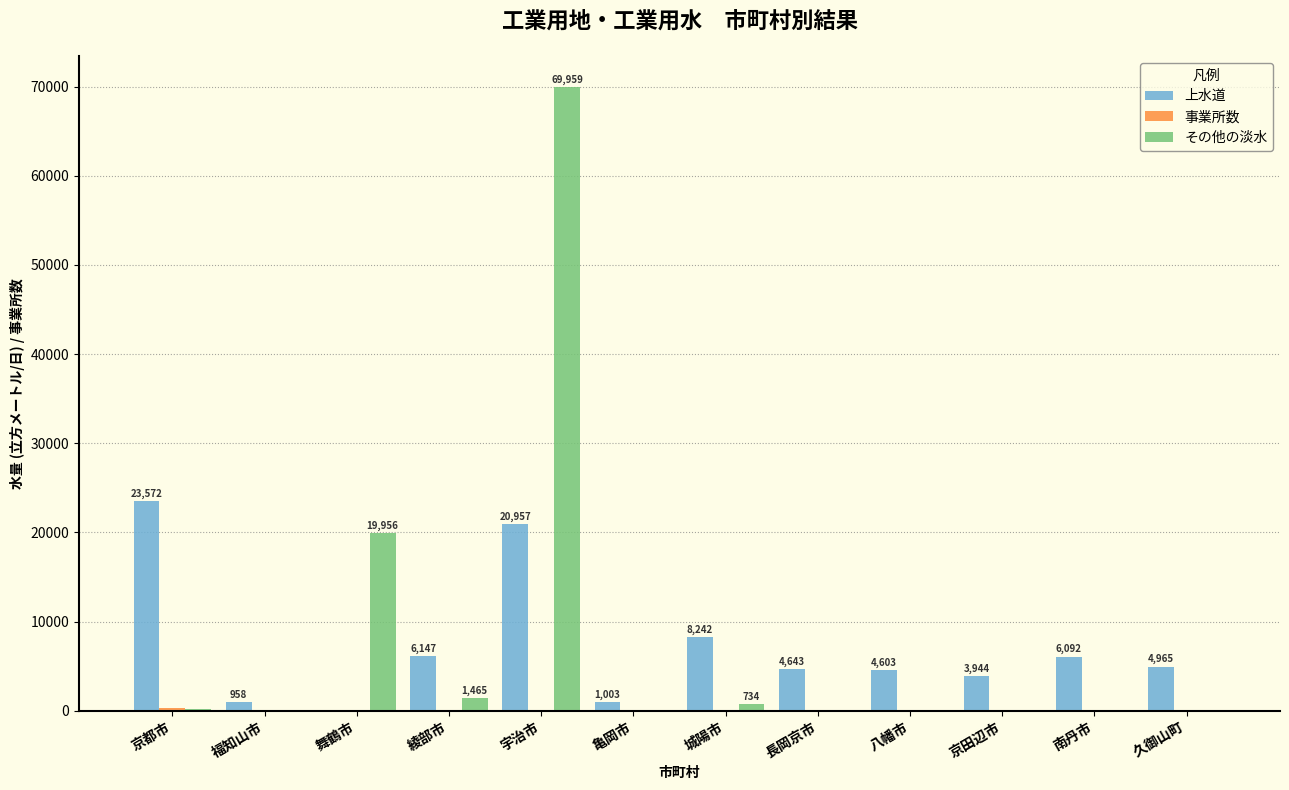

At which category is the sum across all series the highest?

宇治市